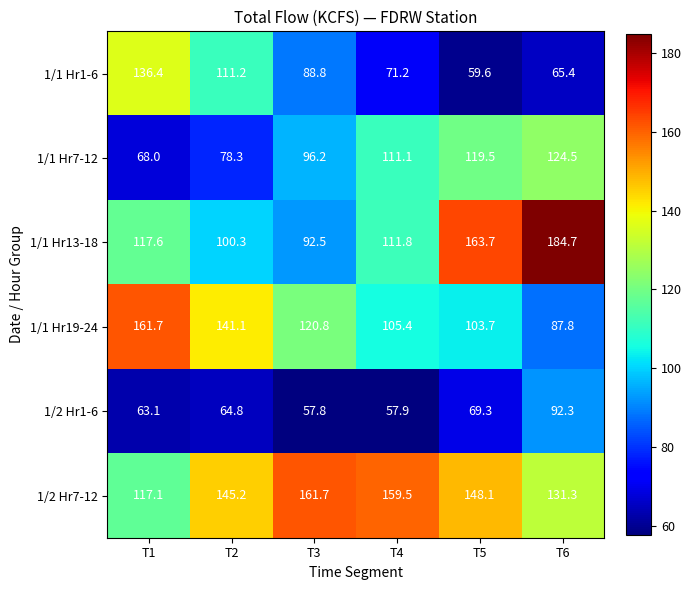

What is the approximate value of 1/1 Hr7-12 at T2?

78.3